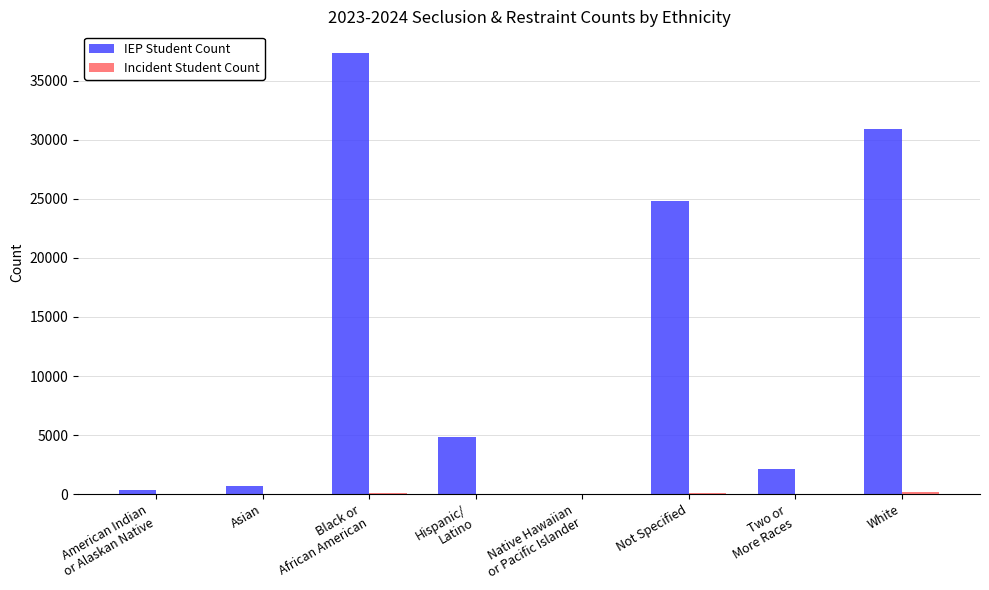

Which series changed the most between Not Specified and White?

IEP Student Count